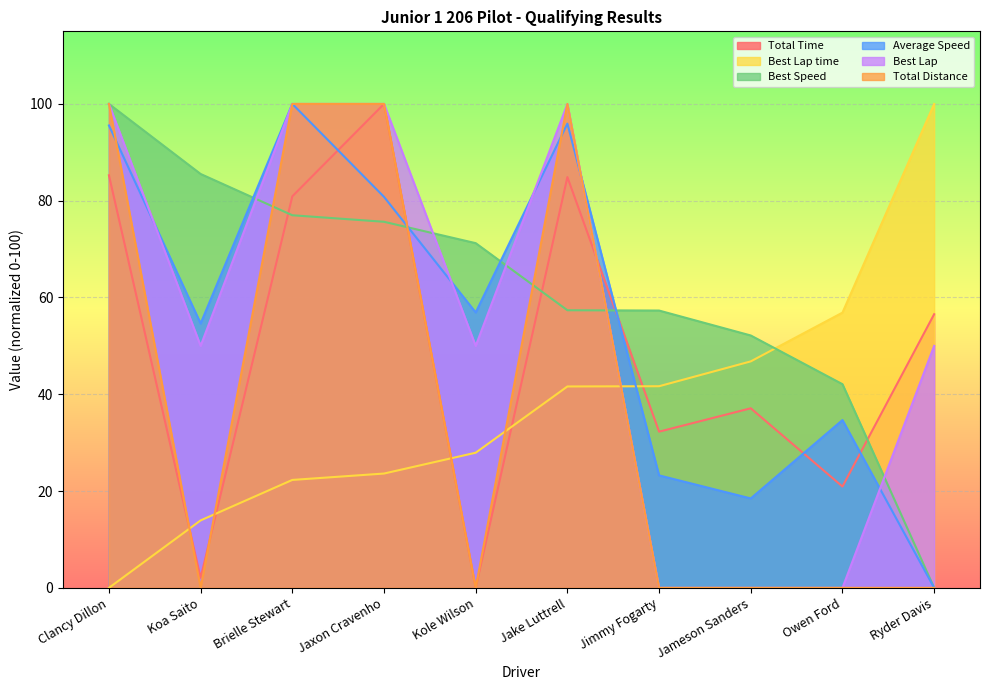

At which label does Total Time reach its minimum?

Kole Wilson